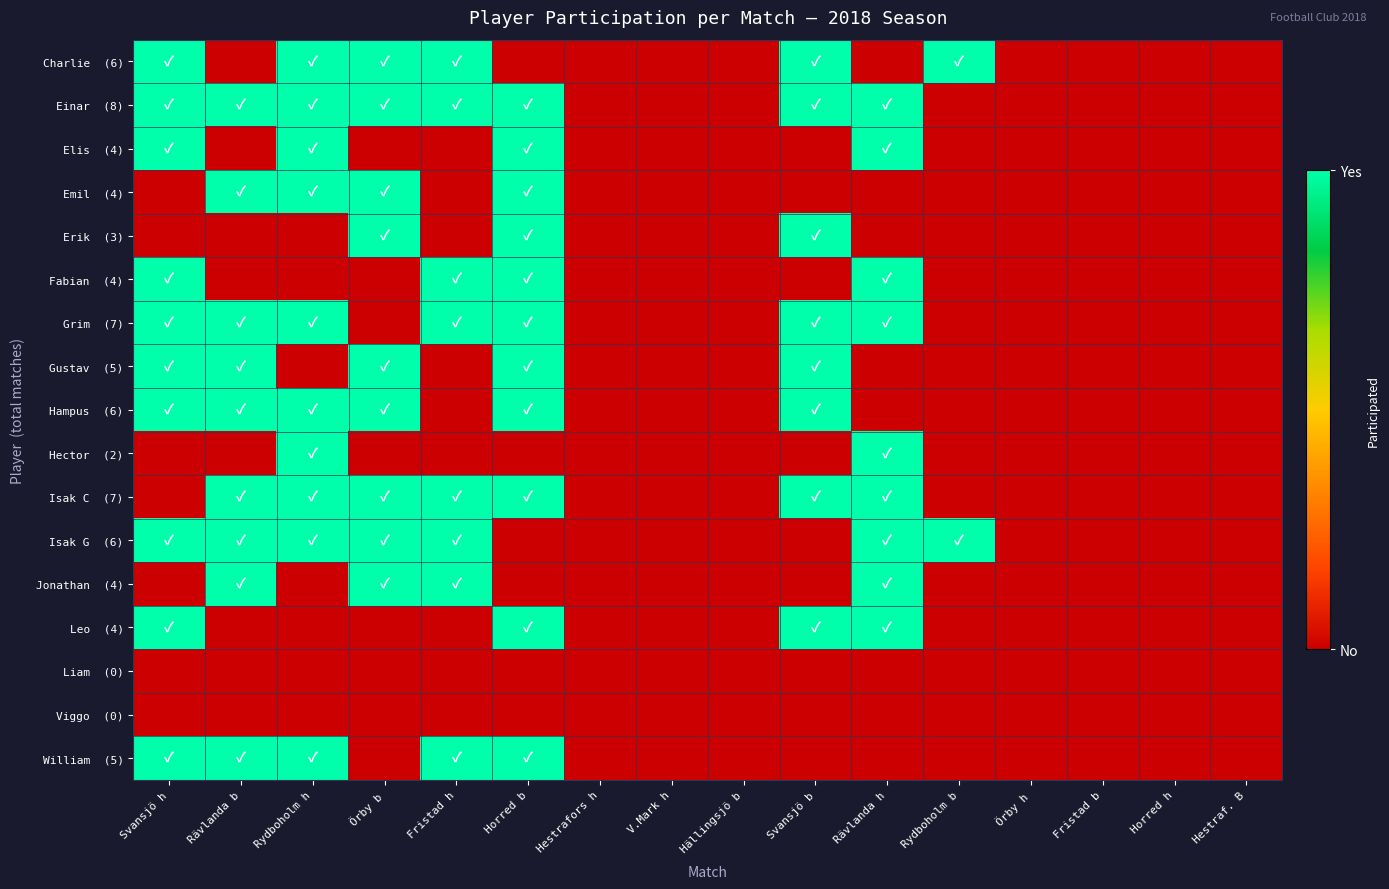

Which series changed the most between Fristad h and Hällingsjö b?

Charlie (6)